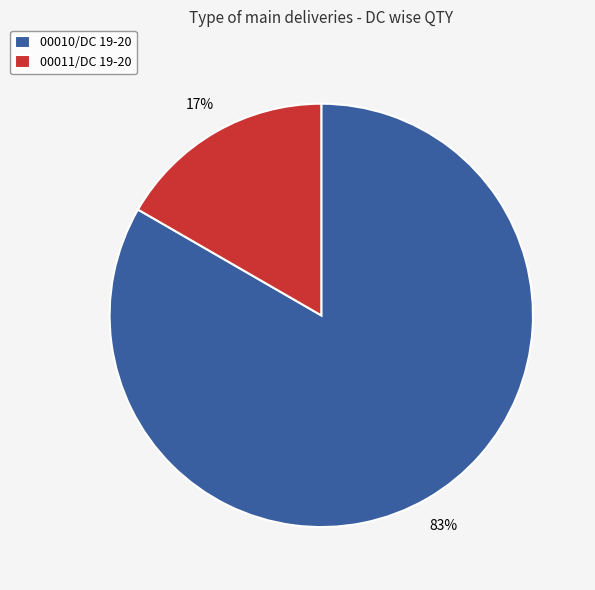

To the nearest percent, what is the combined percentage of 00011/DC 19-20 and 00010/DC 19-20?

100%